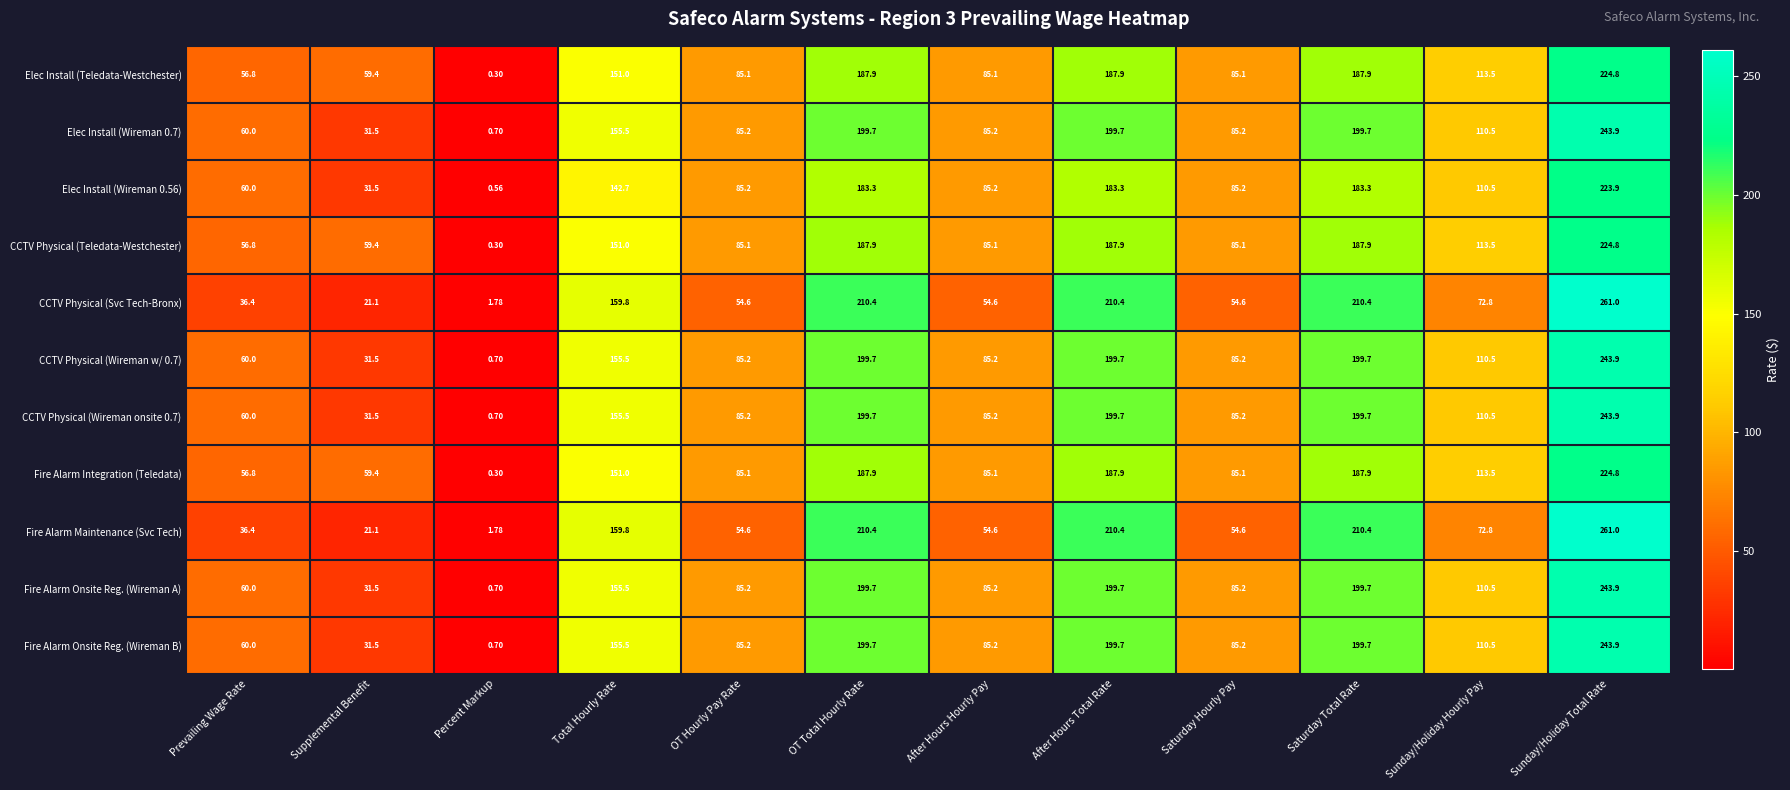

At which label does Fire Alarm Maintenance (Svc Tech) reach its peak?

Sunday/Holiday Total Rate